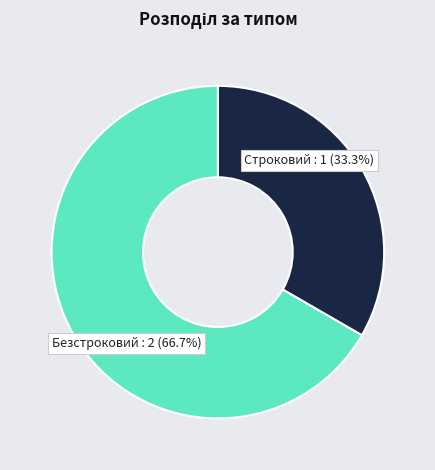

Is Строковий the majority of the pie?

No